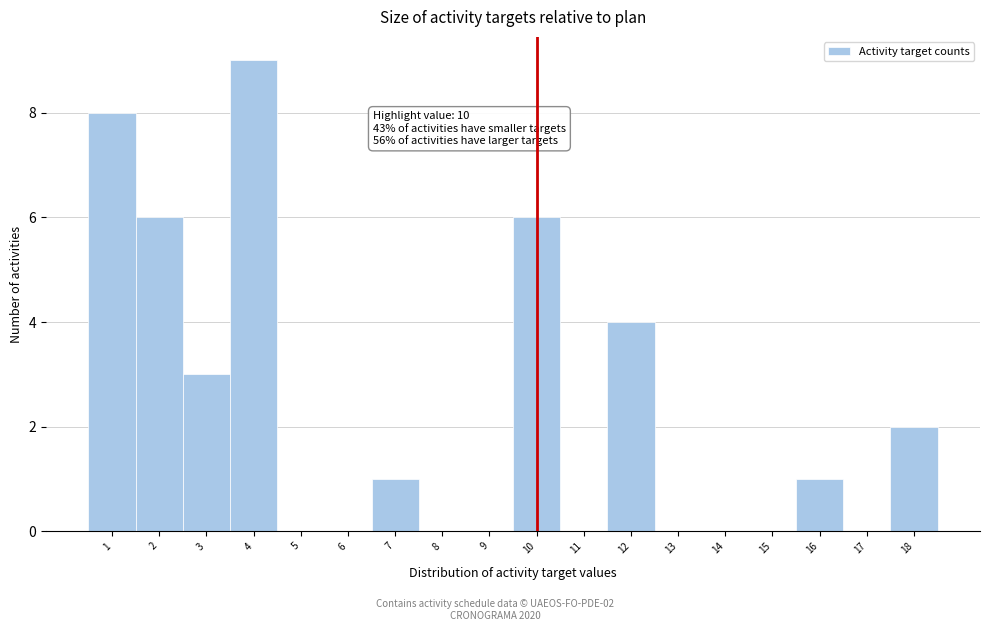

Which range on the x-axis has the tallest bar?

3.5 to 4.5